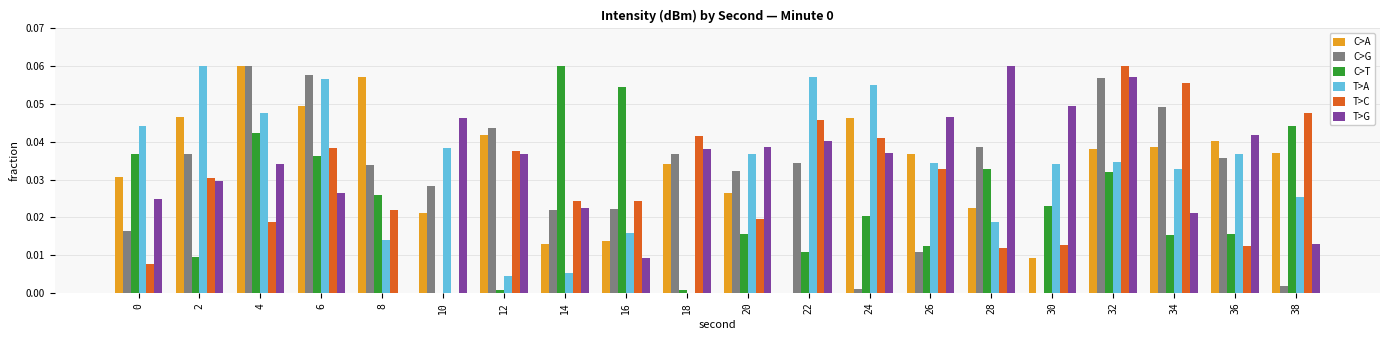

How many distinct data groups are displayed?

6